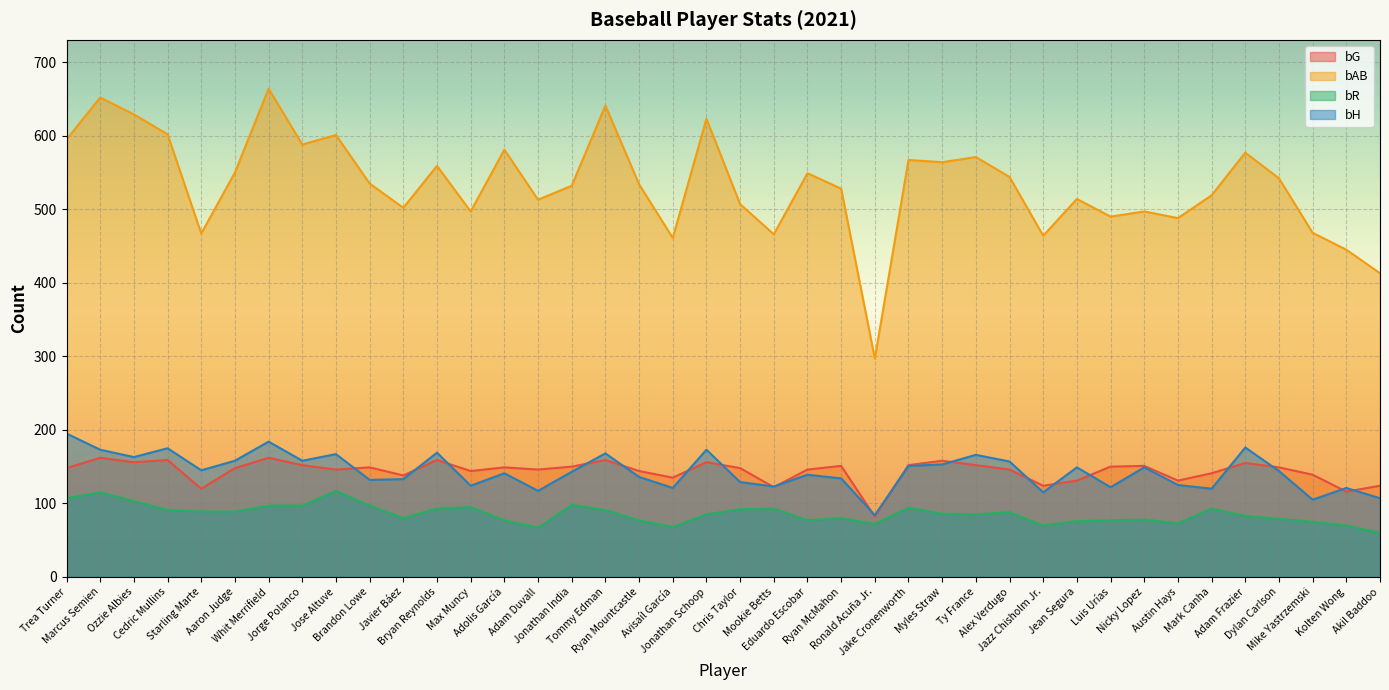

Rank the series at Luis Urías from highest to lowest value.

bAB, bG, bH, bR